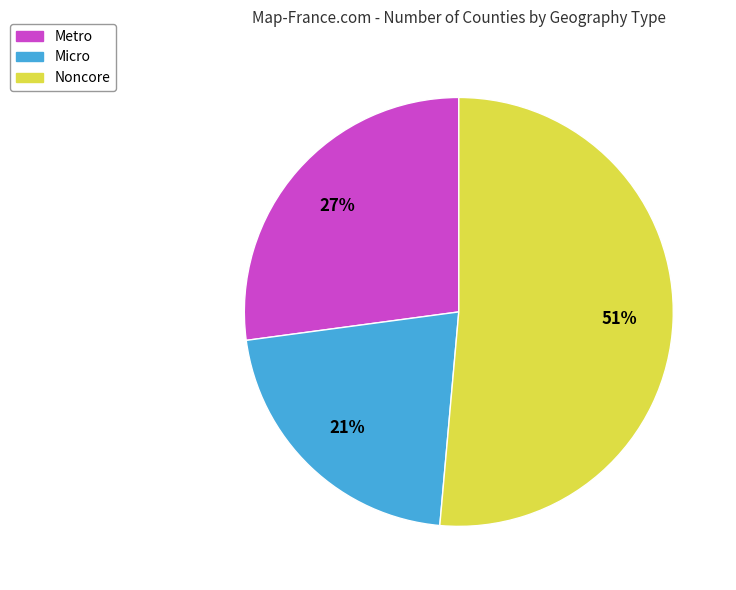

To the nearest percent, what is the average slice percentage?

33%